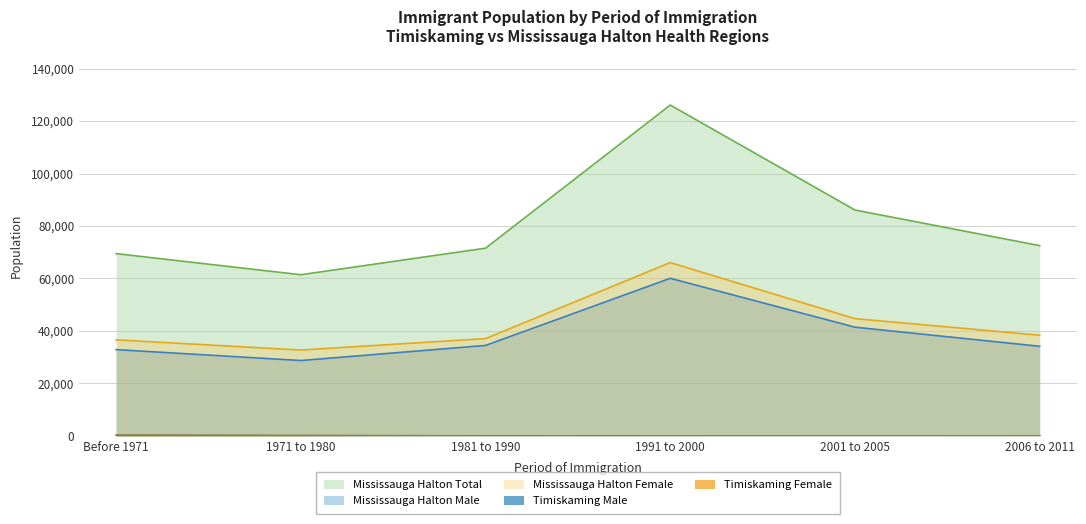

Is it true that Mississauga Halton Female equals 15732 at 2006 to 2011?

False